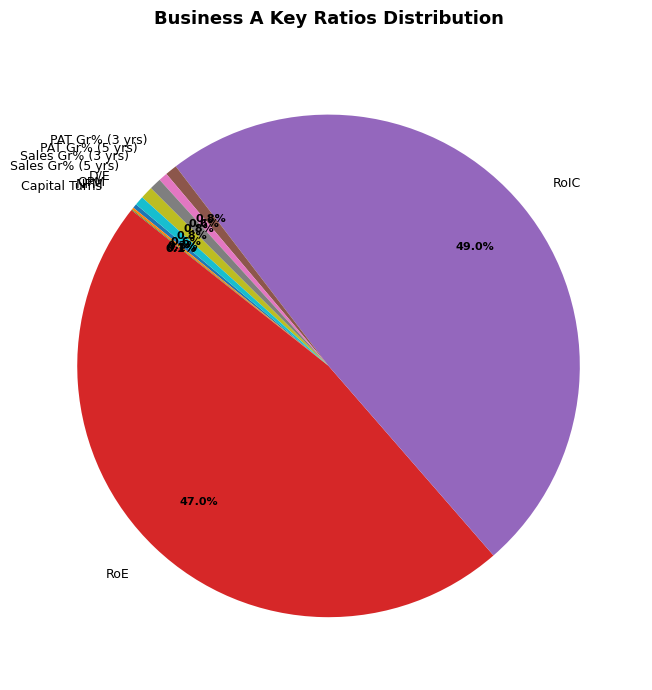

Does Sales Gr% (5 yrs) represent more than half of the total?

No